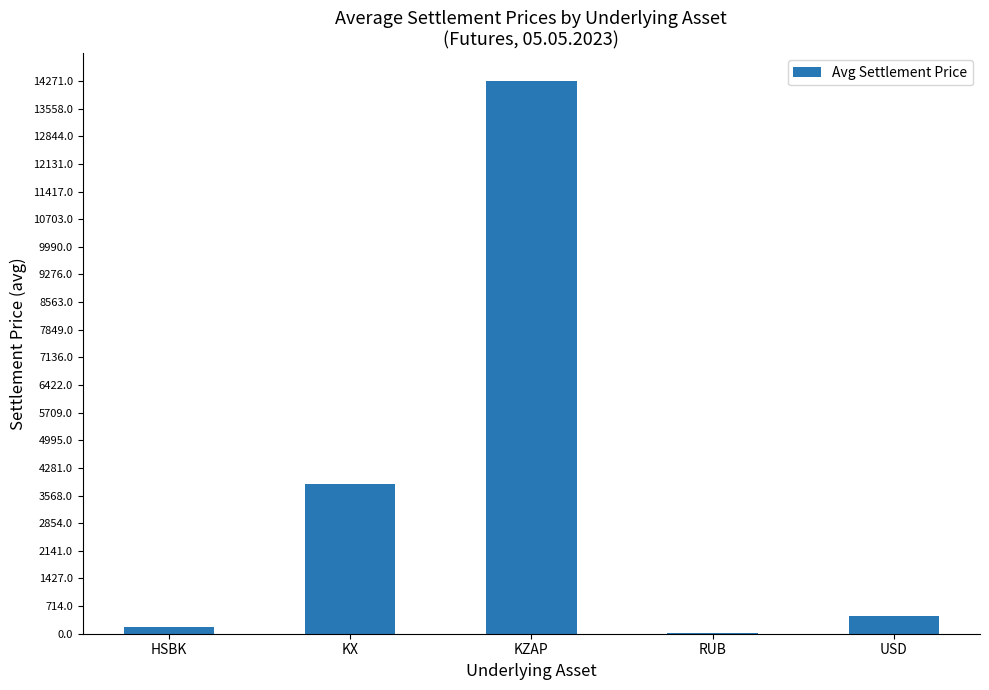

What value does the data have at KX?

3864.8